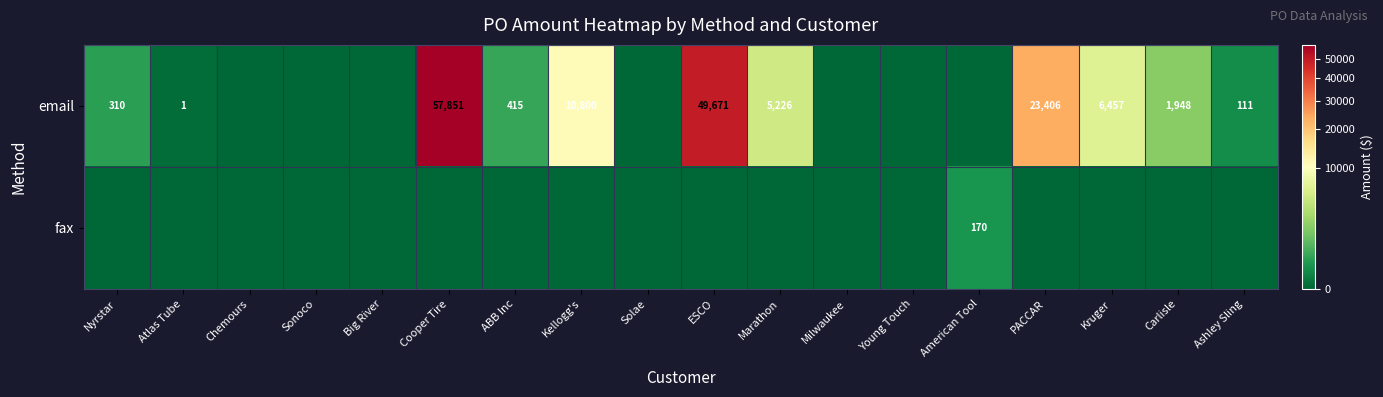

Is it true that email equals 111 at Ashley Sling?

True